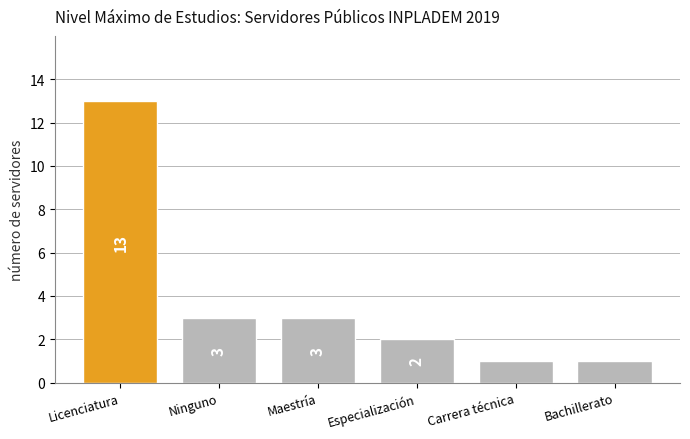

At which label does the data first exceed 3?

Licenciatura